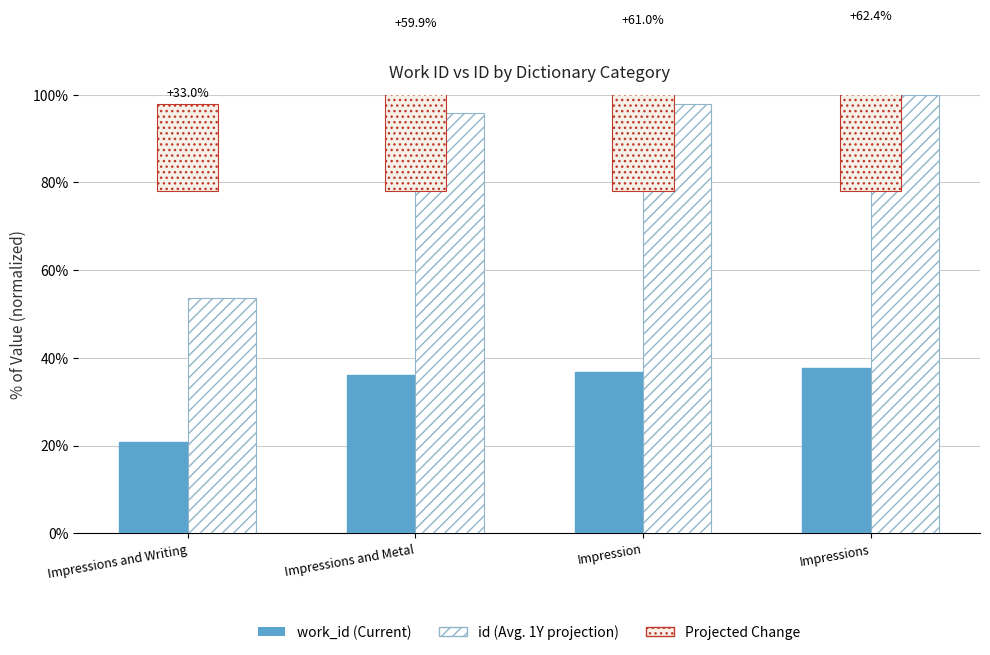

Reading left to right, extract all data points from this chart.

work_id (Current): Impressions and Writing=20.7	Impressions and Metal=36.0	Impression=36.9	Impressions=37.6
id (Avg. 1Y projection): Impressions and Writing=53.7	Impressions and Metal=95.9	Impression=97.9	Impressions=100.0
Projected Change: Impressions and Writing=19.8	Impressions and Metal=35.9	Impression=36.6	Impressions=37.4